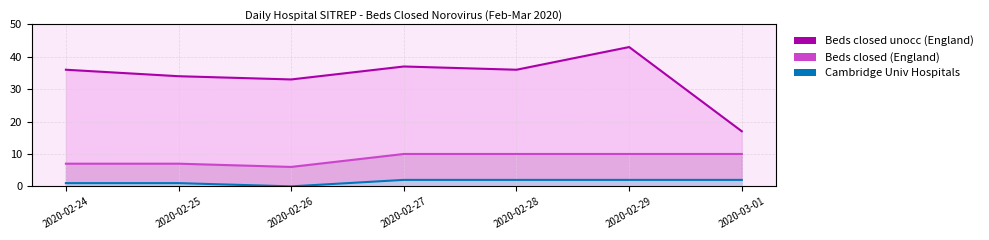

Which series has the largest total across all categories?

Beds closed unocc (England)